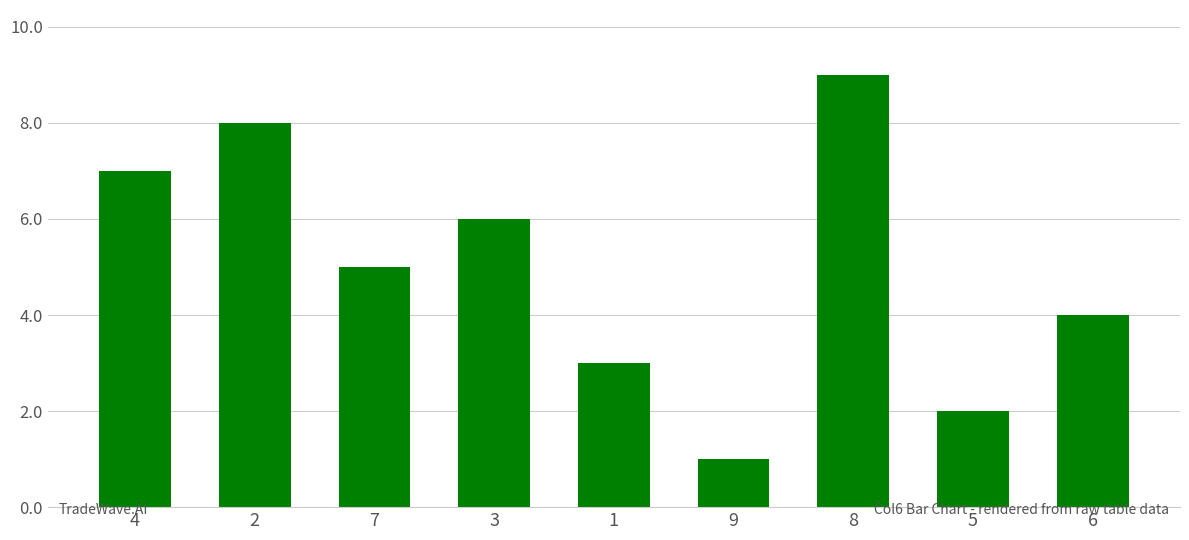

Reading left to right, transcribe all the data shown in this chart.

4=7	2=8	7=5	3=6	1=3	9=1	8=9	5=2	6=4